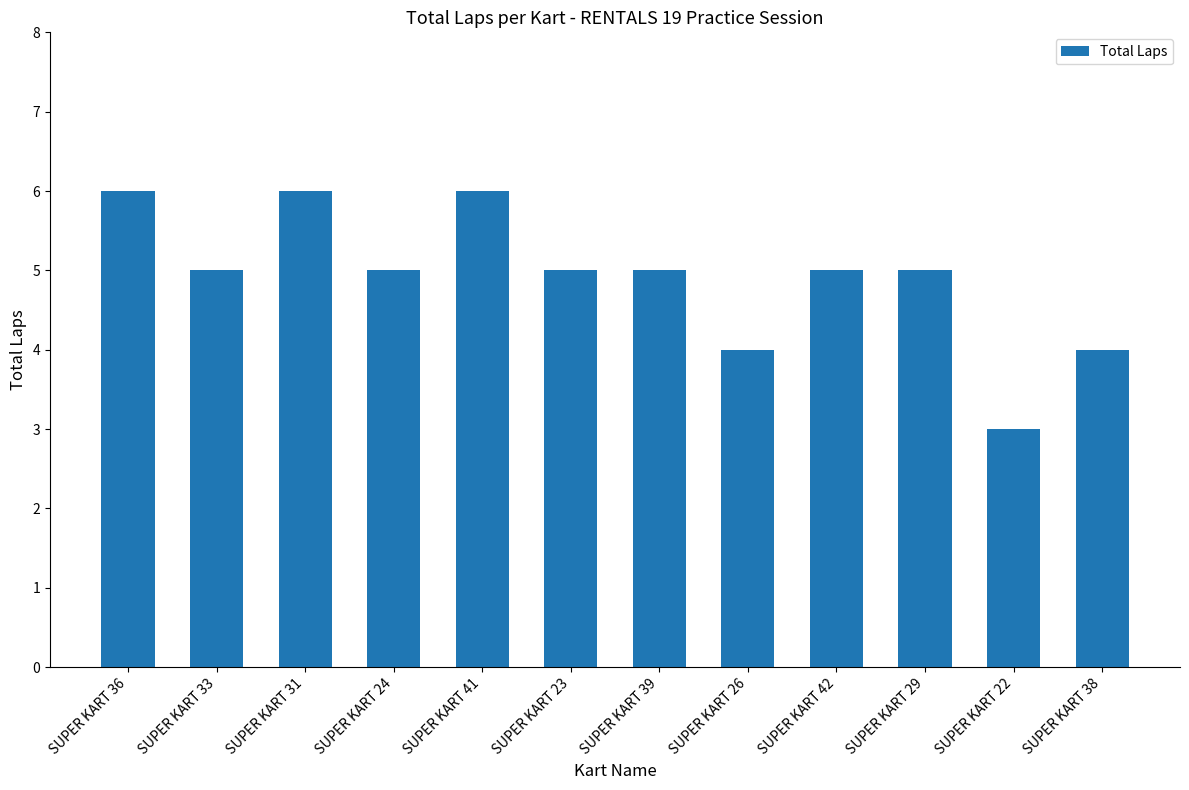

At which label does the data first exceed 5?

SUPER KART 36